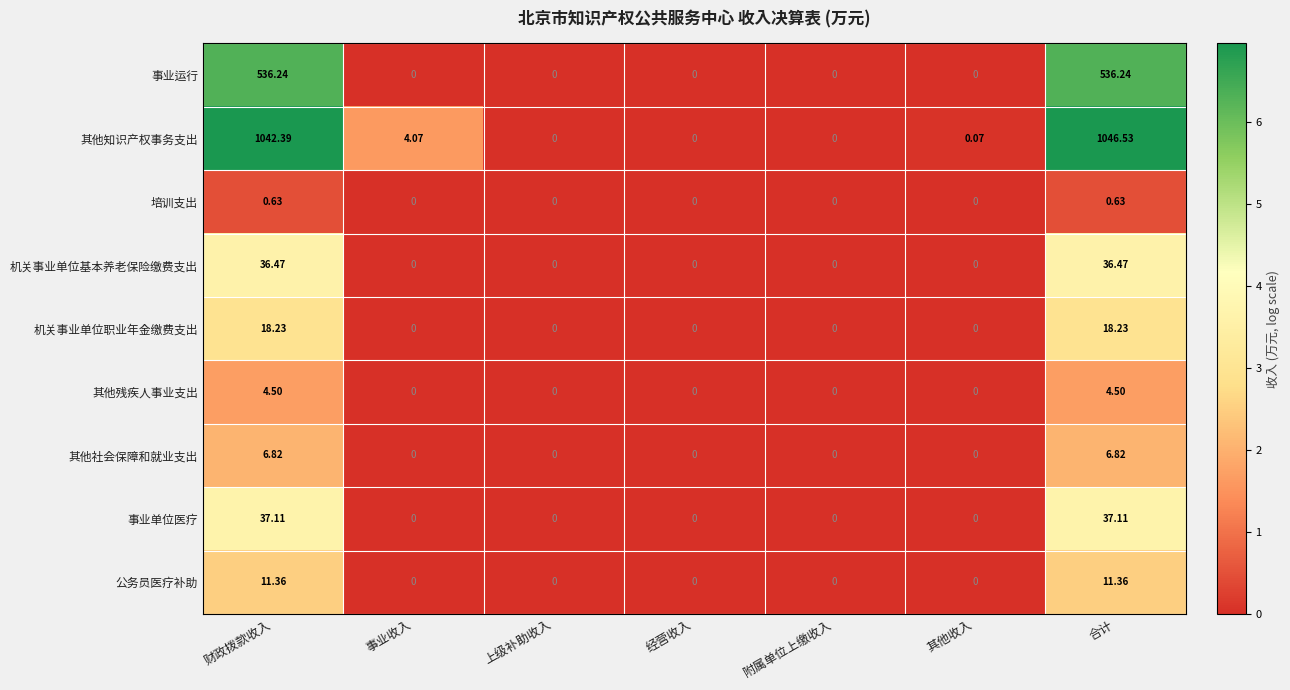

Rank the series at 合计 from lowest to highest value.

培训支出, 其他残疾人事业支出, 其他社会保障和就业支出, 公务员医疗补助, 机关事业单位职业年金缴费支出, 机关事业单位基本养老保险缴费支出, 事业单位医疗, 事业运行, 其他知识产权事务支出